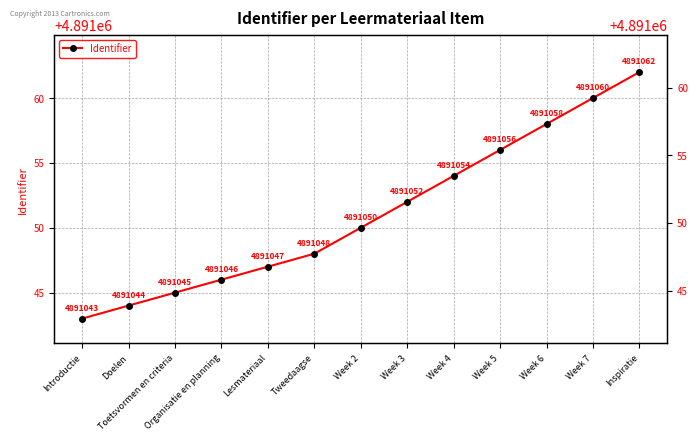

What position from the left is Doelen?

2